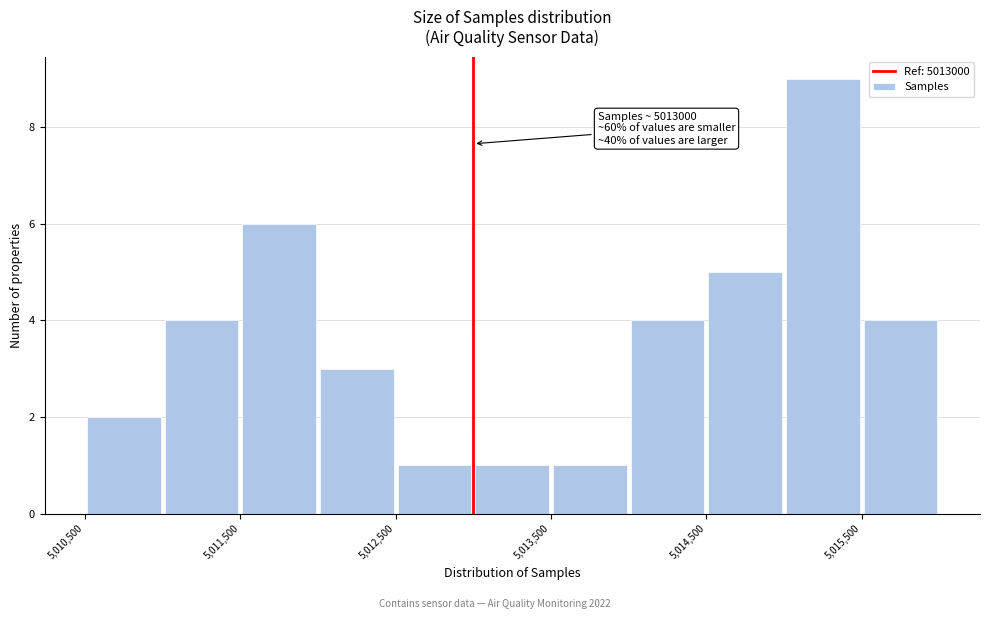

Which range on the x-axis has the tallest bar?

5015000 to 5015500